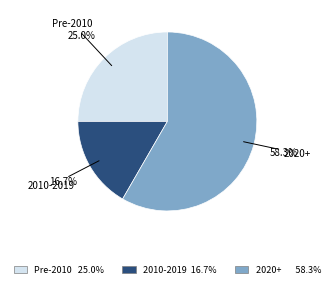

Is there a majority slice in this chart?

Yes